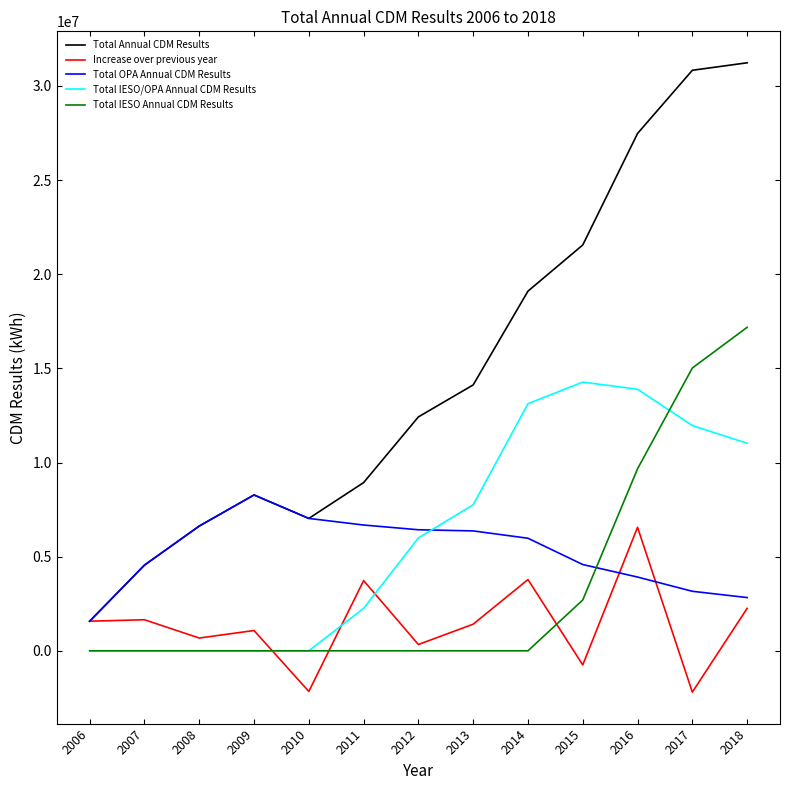

The value of Total OPA Annual CDM Results at 2016 is 1032421.0. True or false?

False